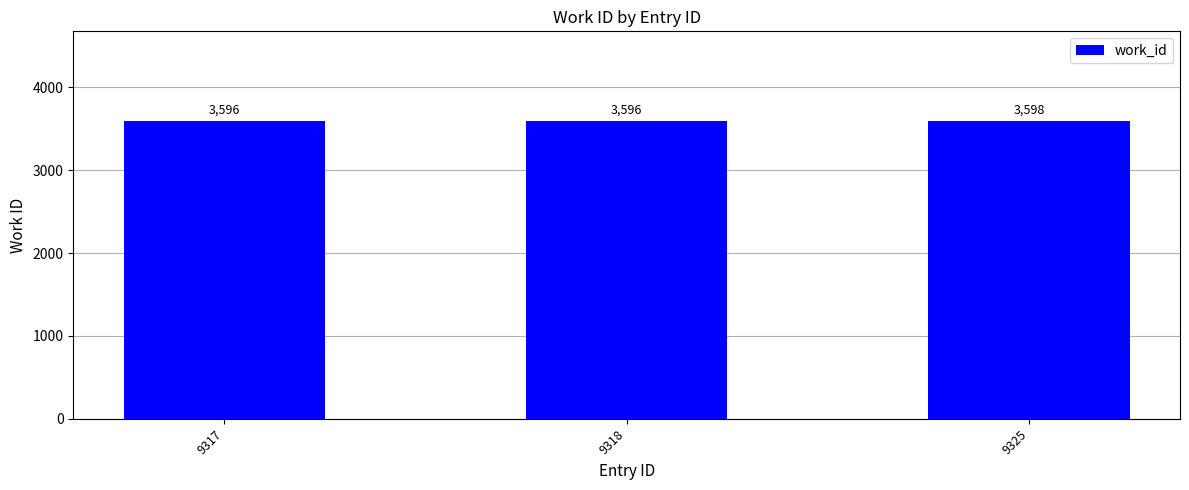

How many values are between 3596 and 3598?

3